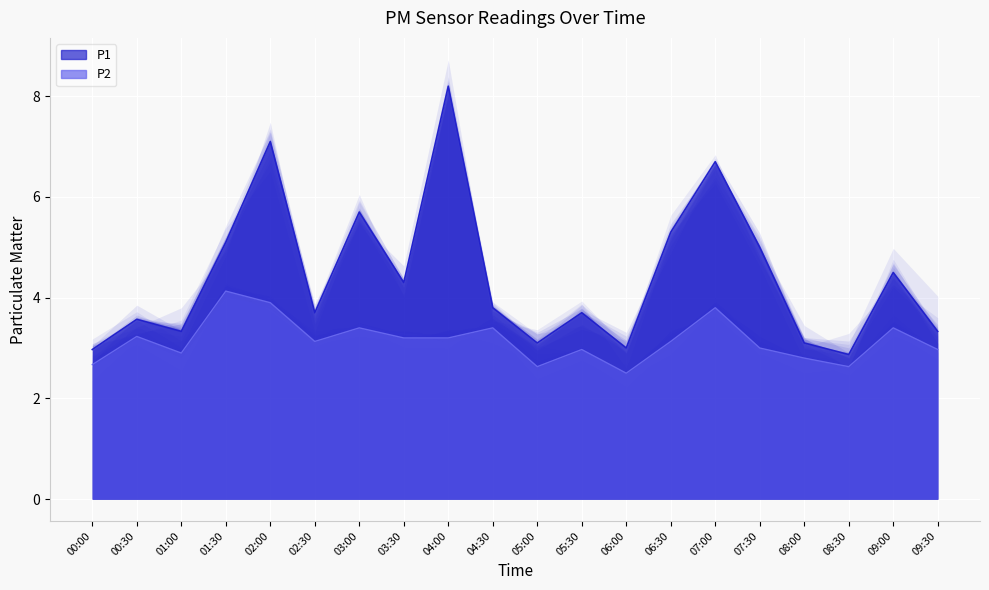

What is the sum of the P1 values at 03:00 and 01:00?

9.0